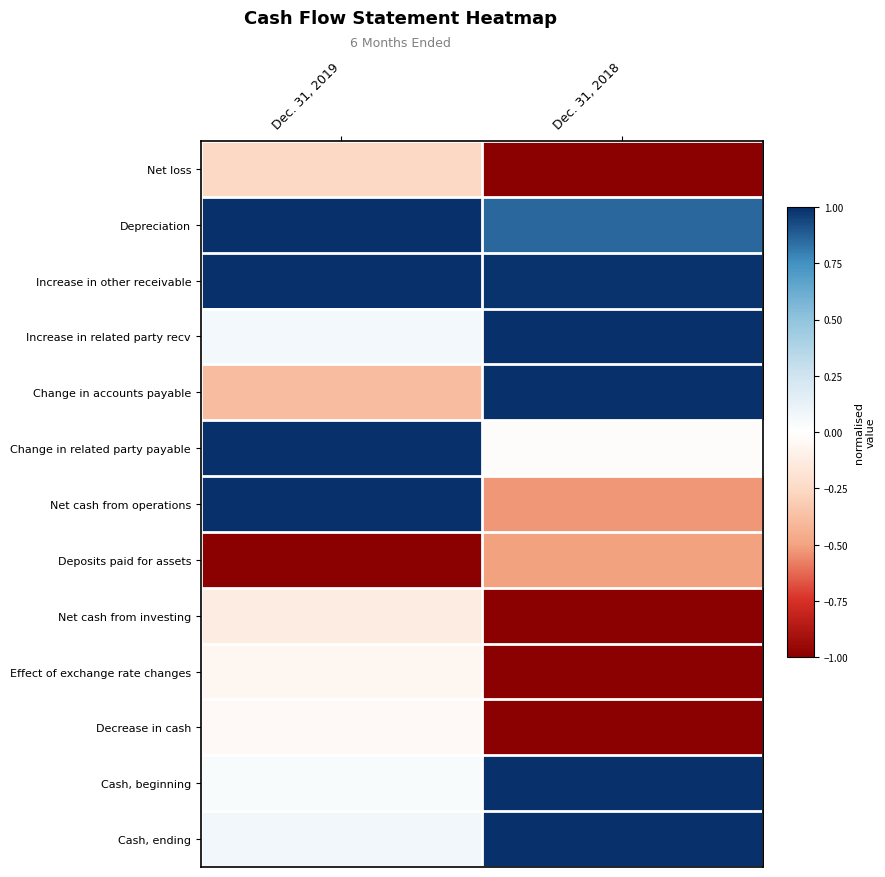

At how many categories does at least one series exceed 0?

2